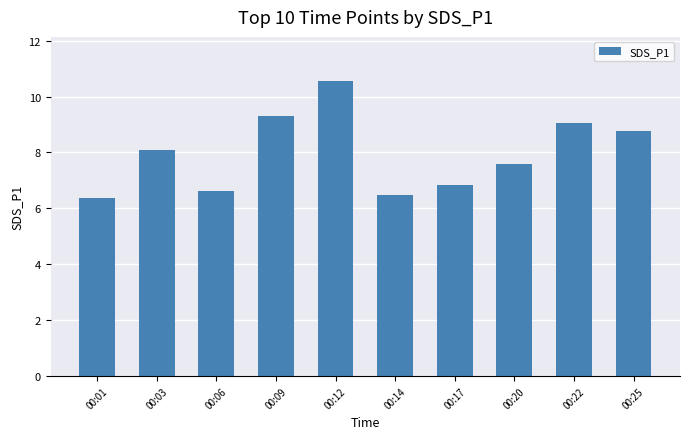

What is the greatest value displayed?

10.6